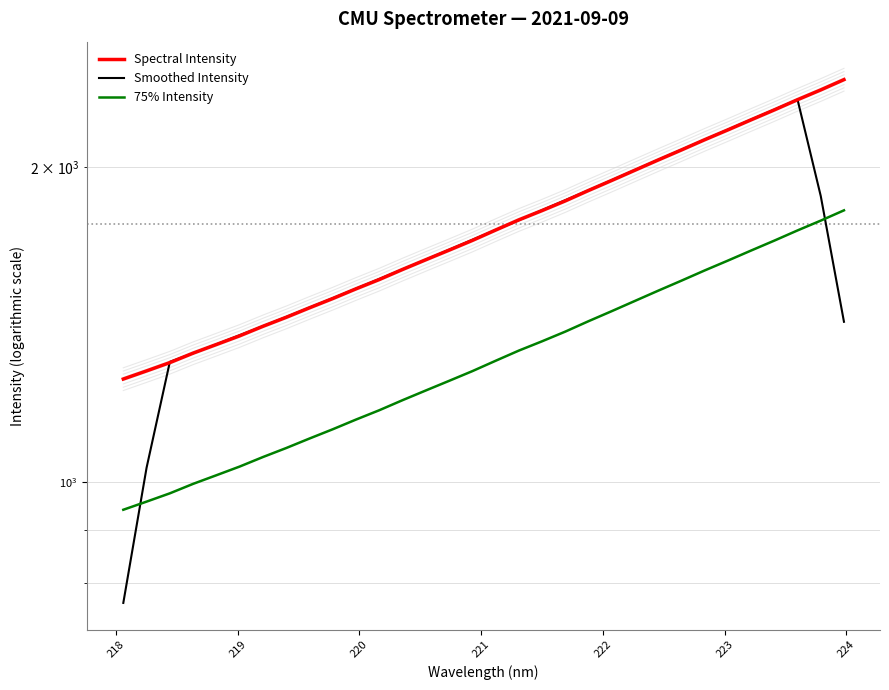

How many lines are shown in the chart?

3